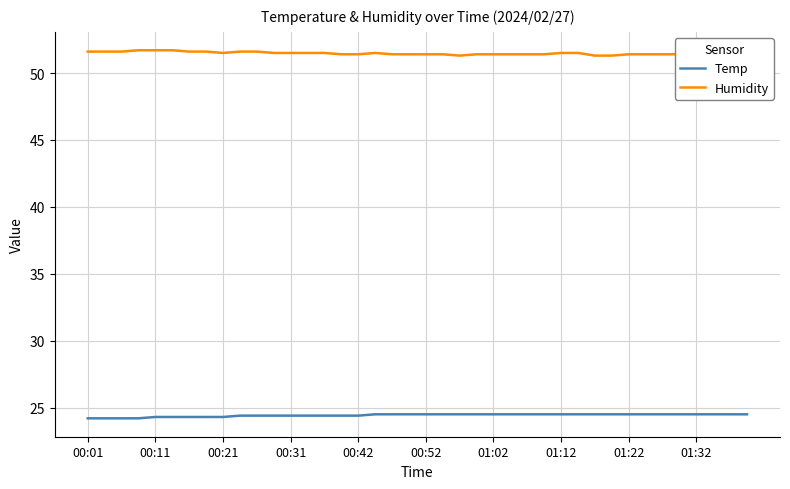

True or false: Humidity and Temp intersect in this chart.

False